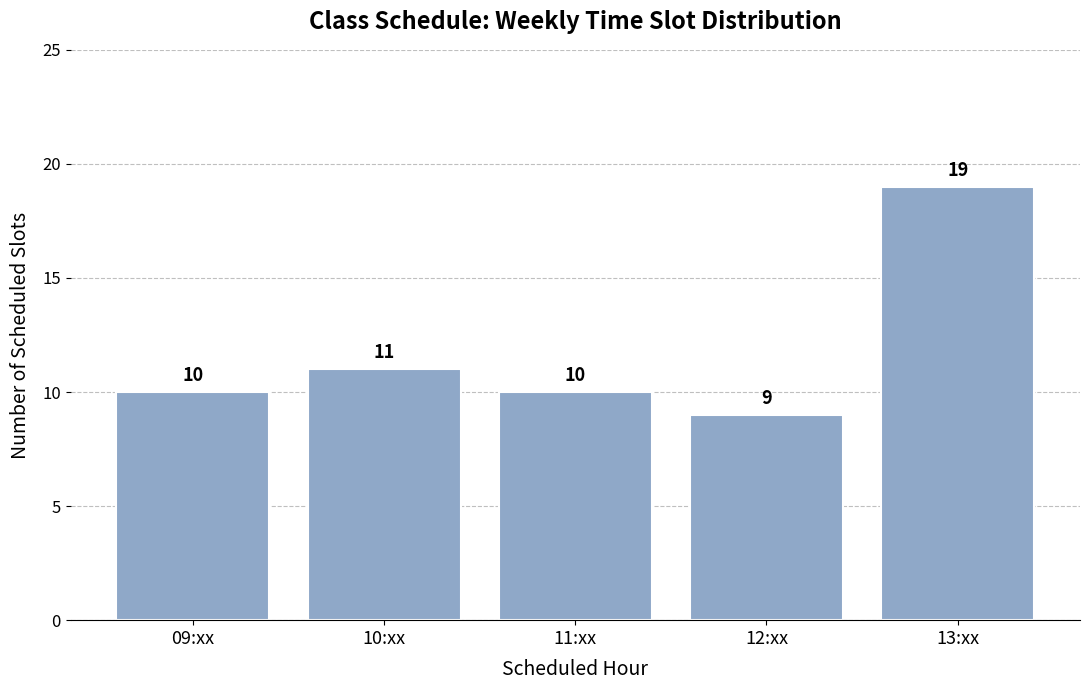

Reading left to right, what are all the values shown in this chart?

10	11	10	9	19